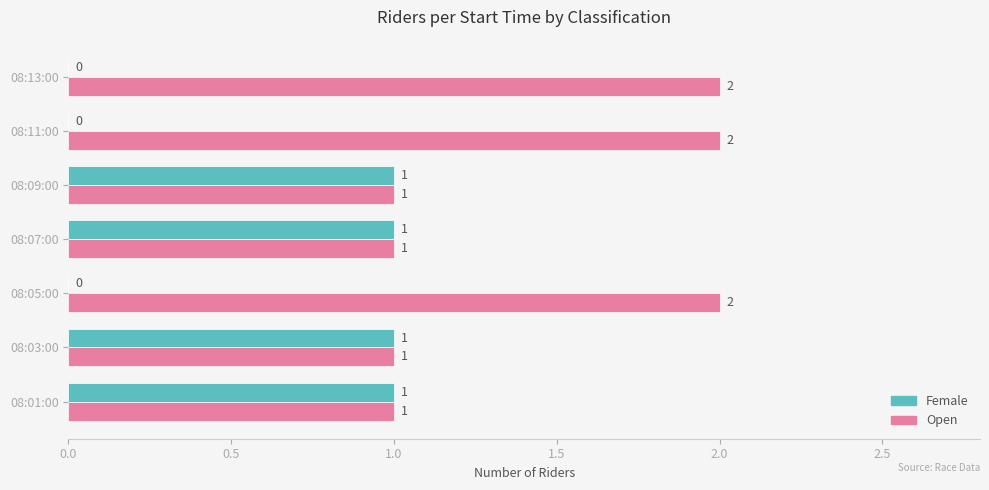

Is it true that Open equals 1 at 08:05:00?

False